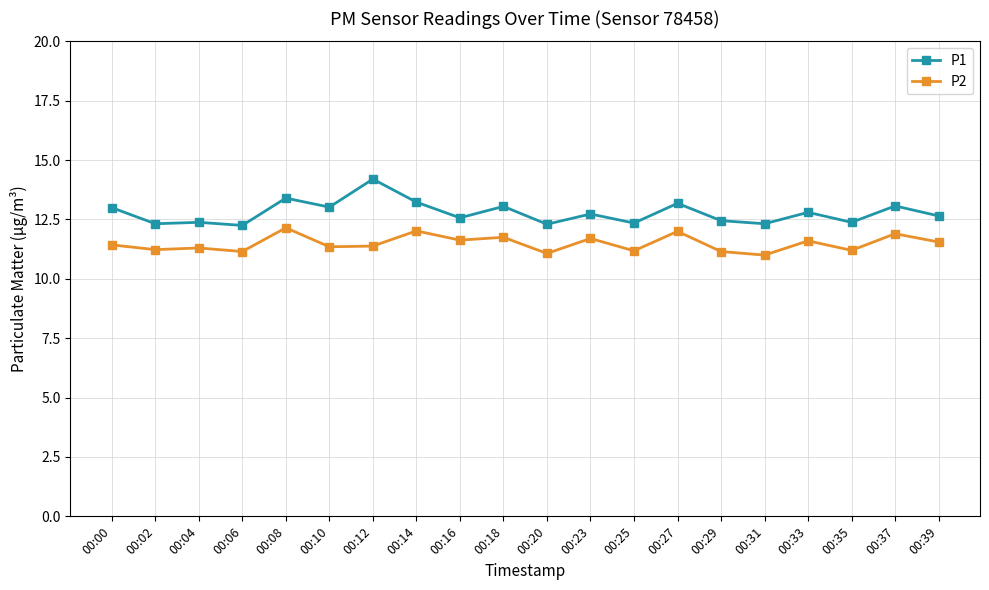

In P2, how many points are higher than both neighbors (excluding endpoints)?

8